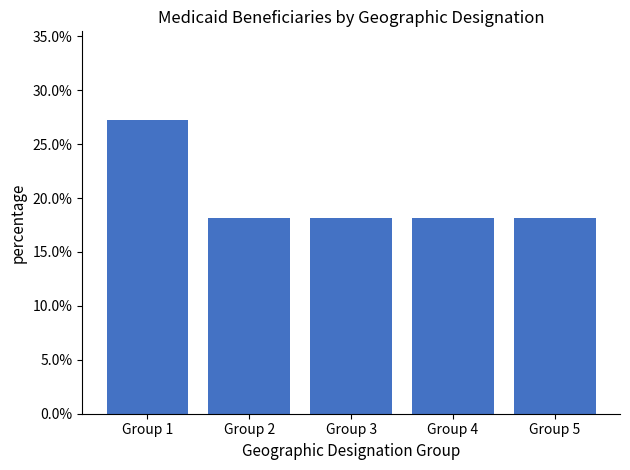

What is the greatest value displayed?

27.3